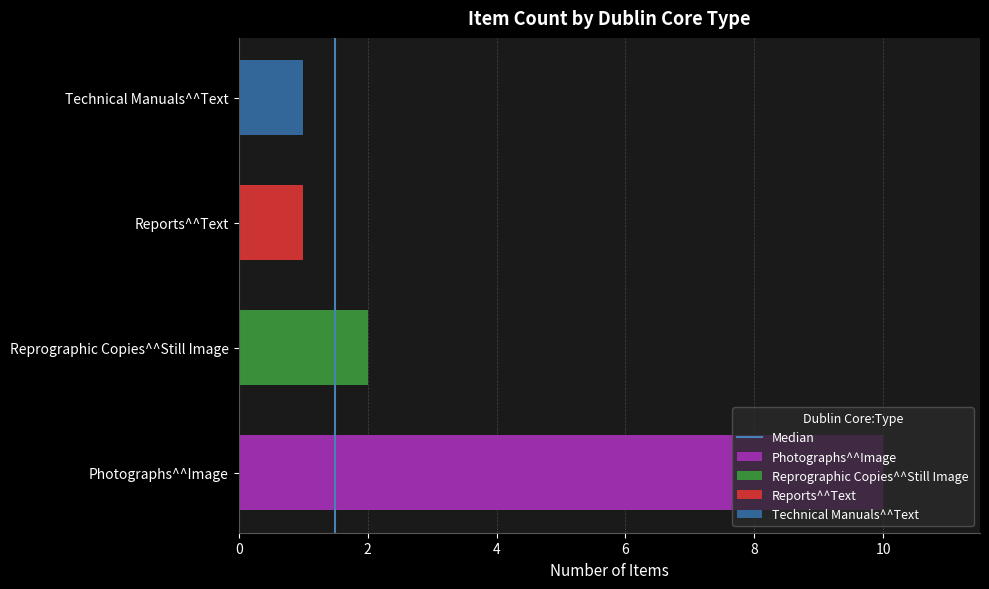

What is the difference between the values at 2 and 0?

1